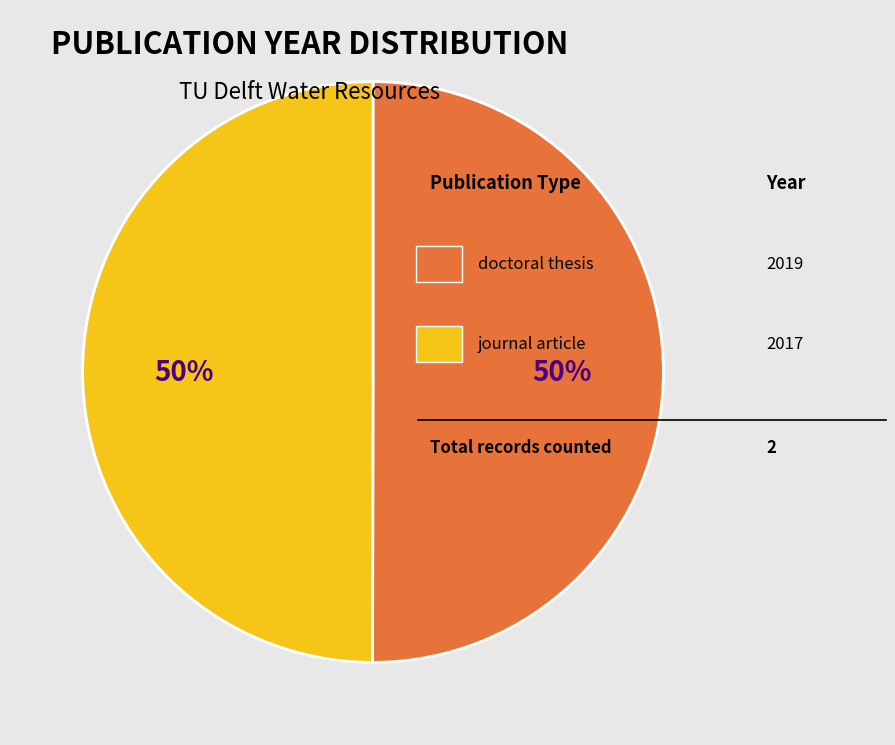

To the nearest percent, what is the average slice percentage?

50%